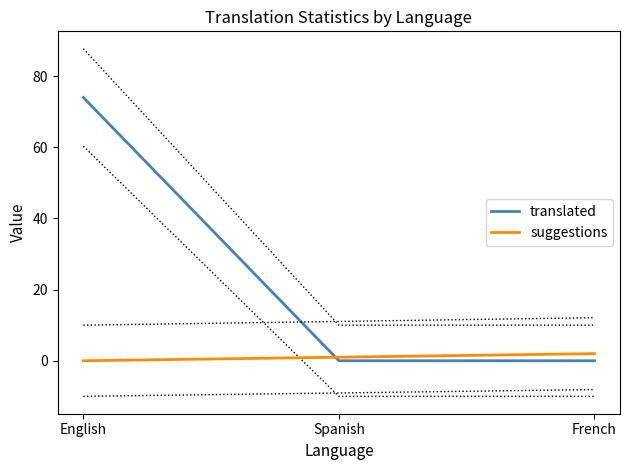

At which category is the sum across all series the highest?

English